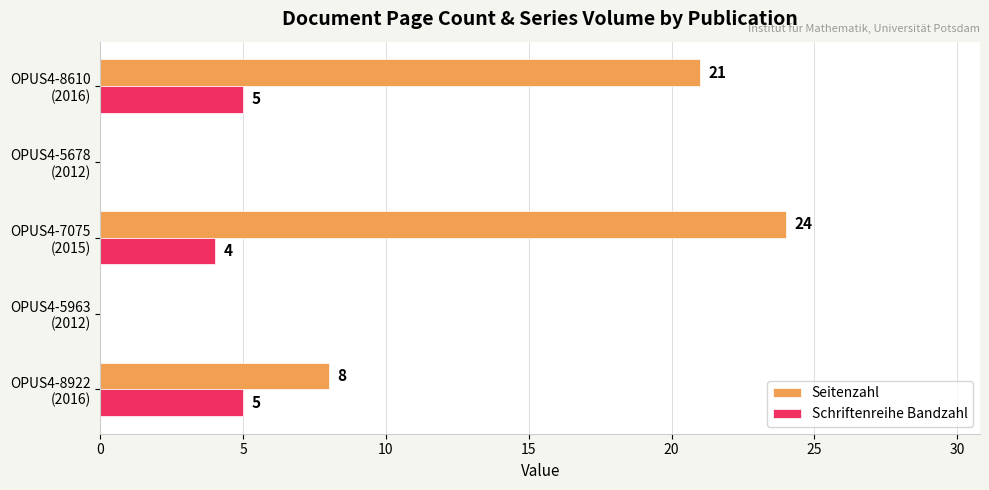

What is the greatest value displayed?

24